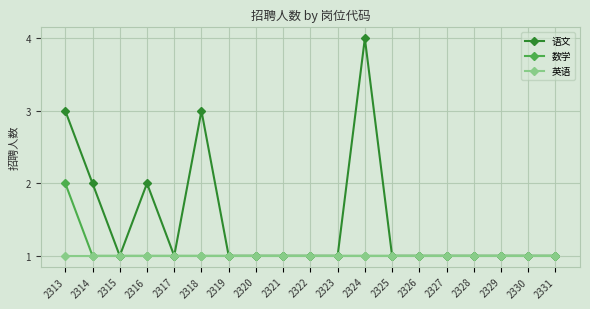

Reading right to left, transcribe all the data shown in this chart.

语文: 1	1	1	1	1	1	1	4	1	1	1	1	1	3	1	2	1	2	3
数学: 1	1	1	1	1	1	1	1	1	1	1	1	1	1	1	1	1	1	2
英语: 1	1	1	1	1	1	1	1	1	1	1	1	1	1	1	1	1	1	1